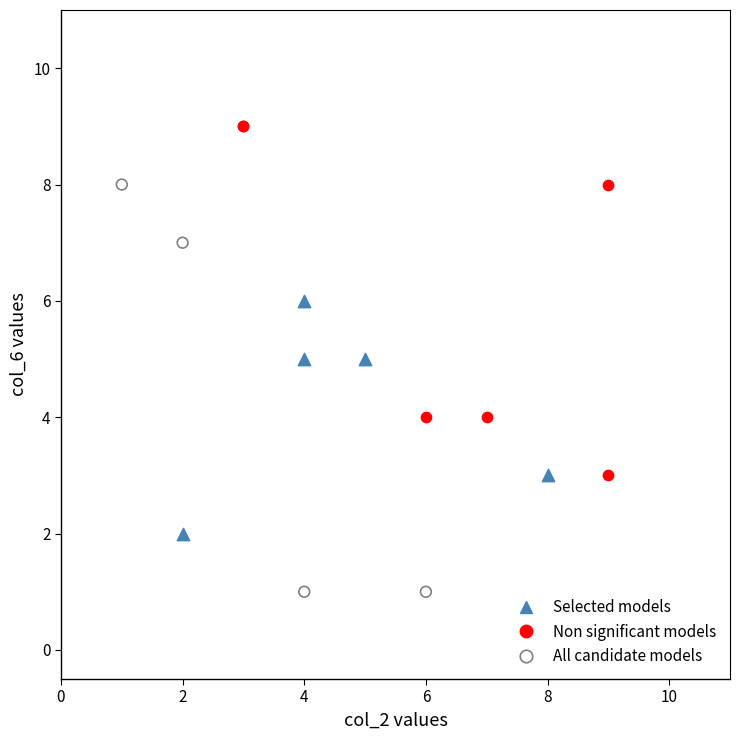

Which series contains the lowest Y value?

All candidate models